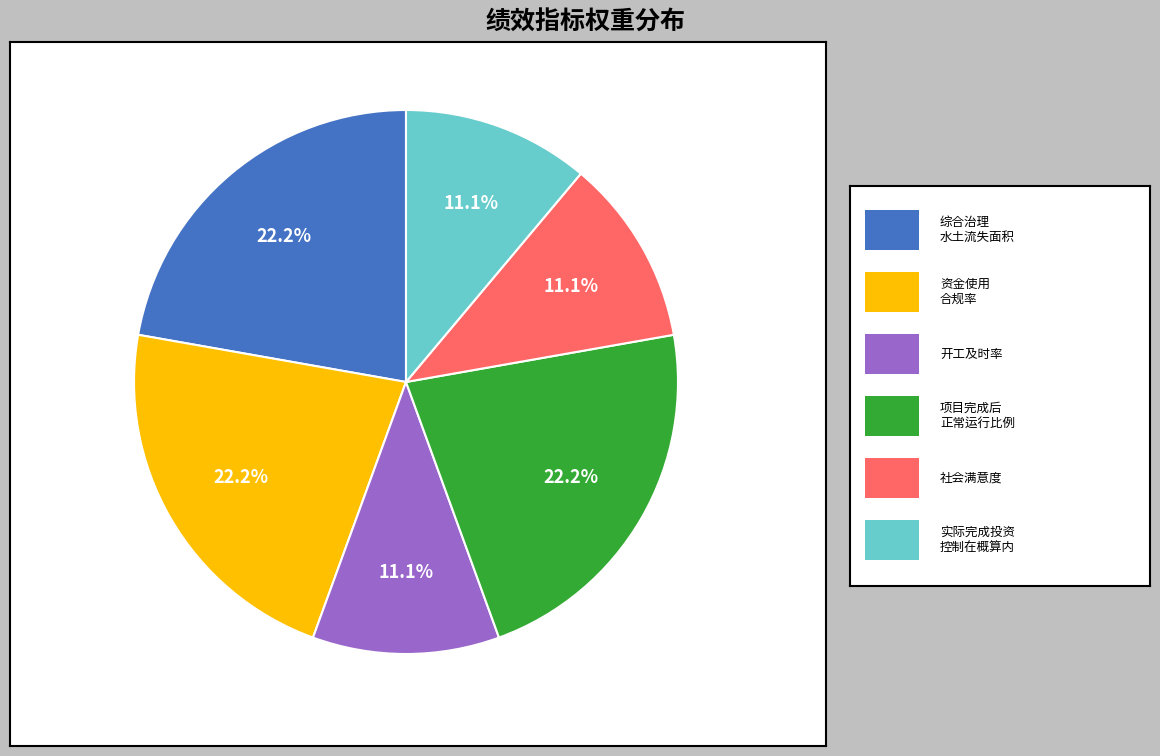

Is there a majority slice in this chart?

No